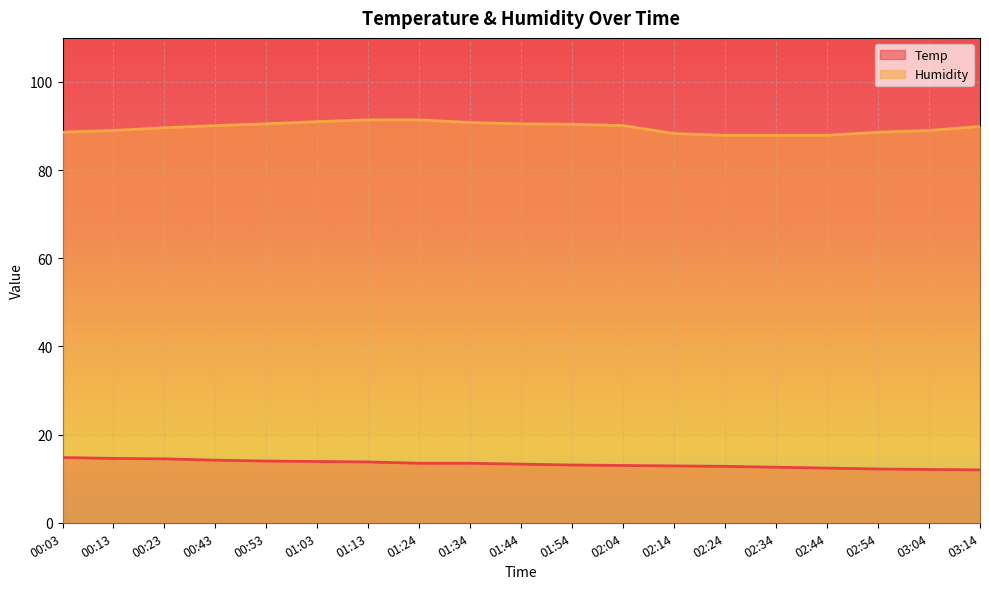

Which series has the largest total across all categories?

Humidity